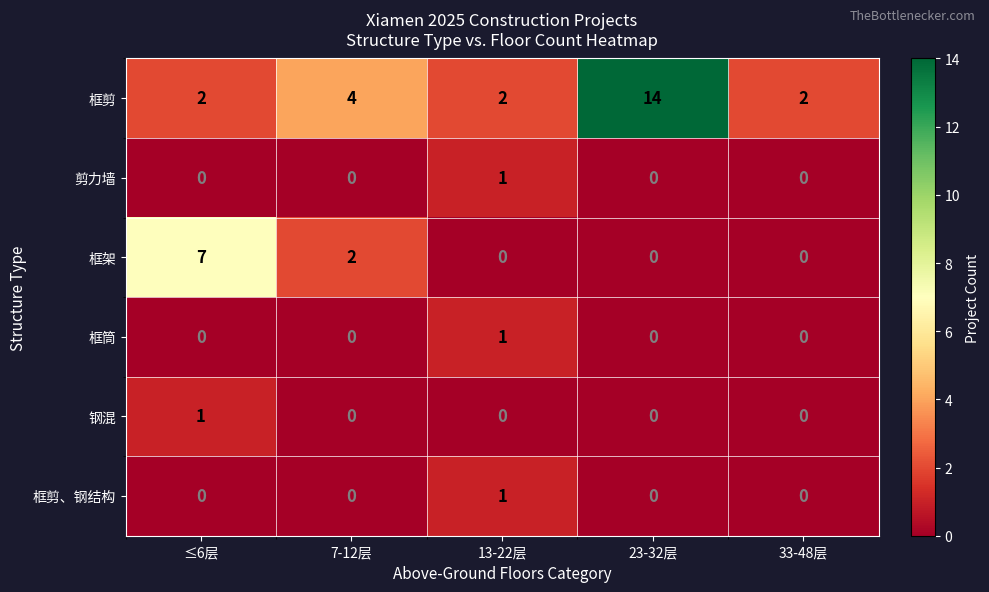

At which label does 框剪 reach its peak?

23-32层